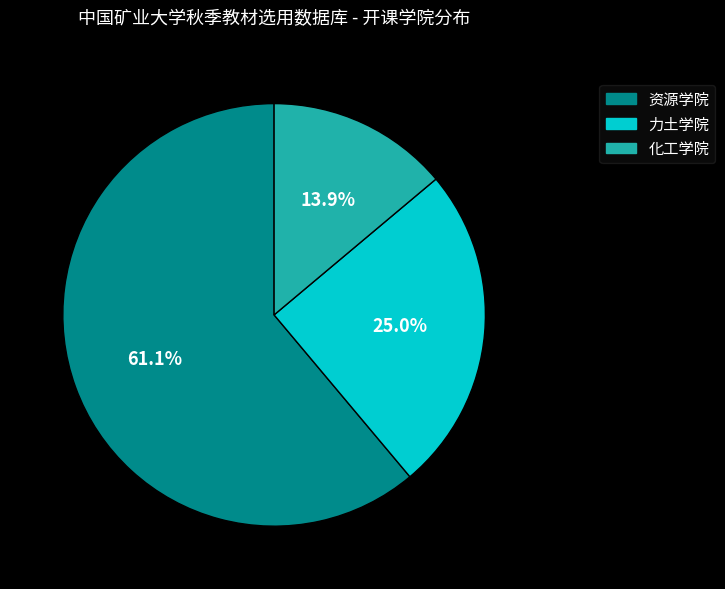

Is 资源学院 the majority of the pie?

Yes